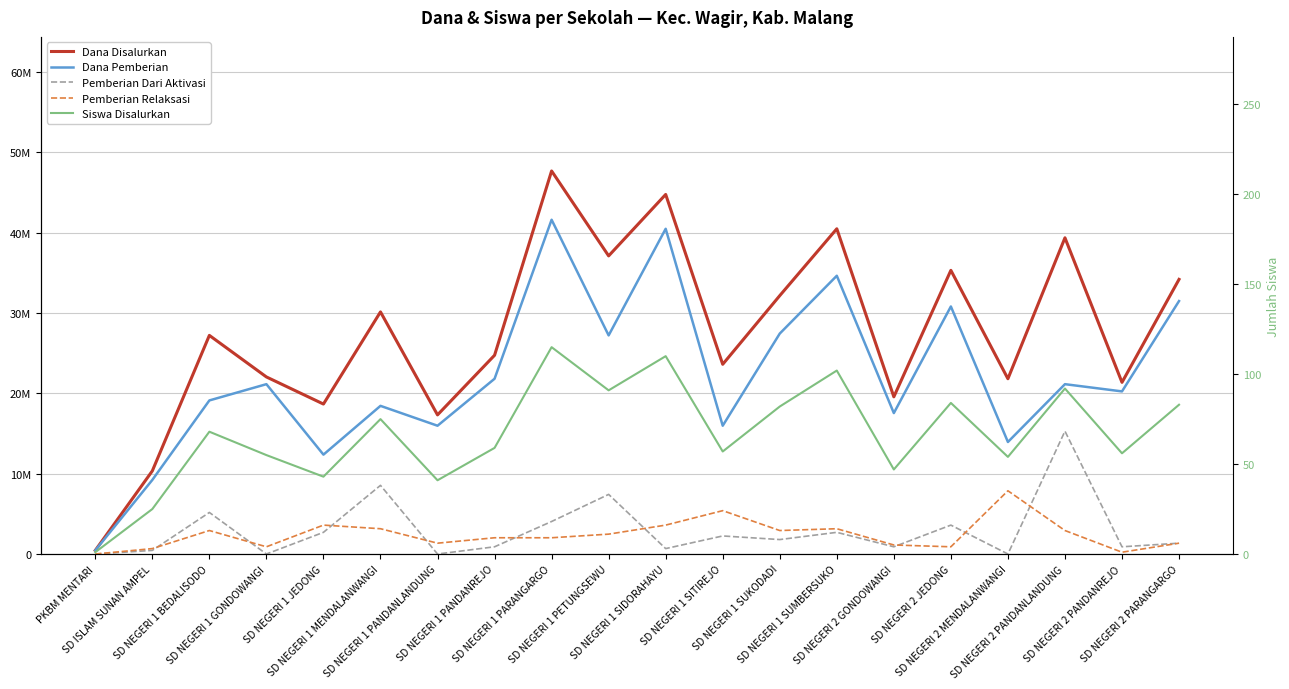

What is the sum of the Dana Pemberian values at SD NEGERI 1 PETUNGSEWU and SD NEGERI 2 JEDONG?

58050000